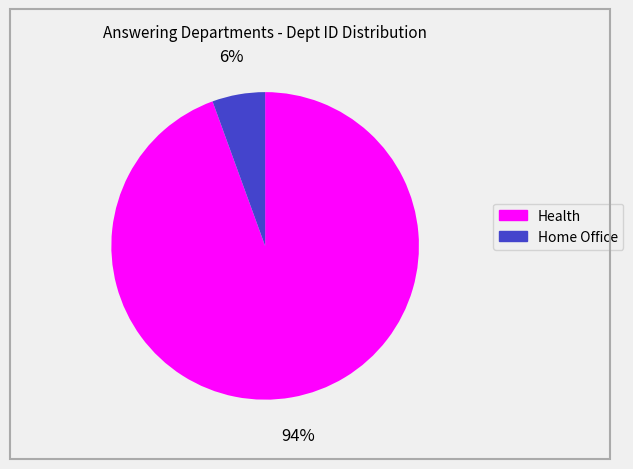

Which category accounts for the majority?

Health